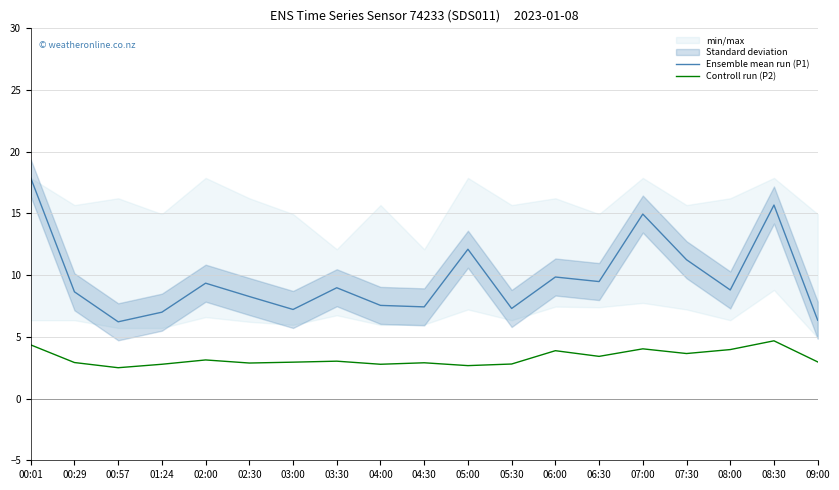

What is the lowest value of the Ensemble mean run (P1) series?

6.2